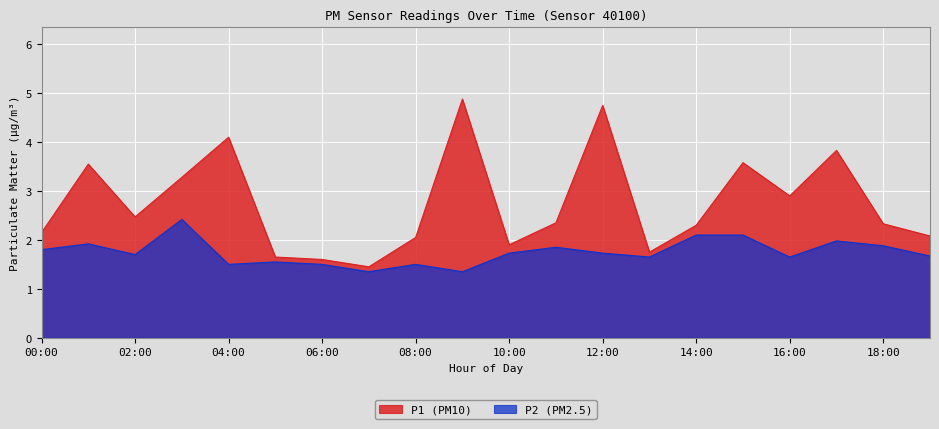

What is the smallest value displayed?

1.4